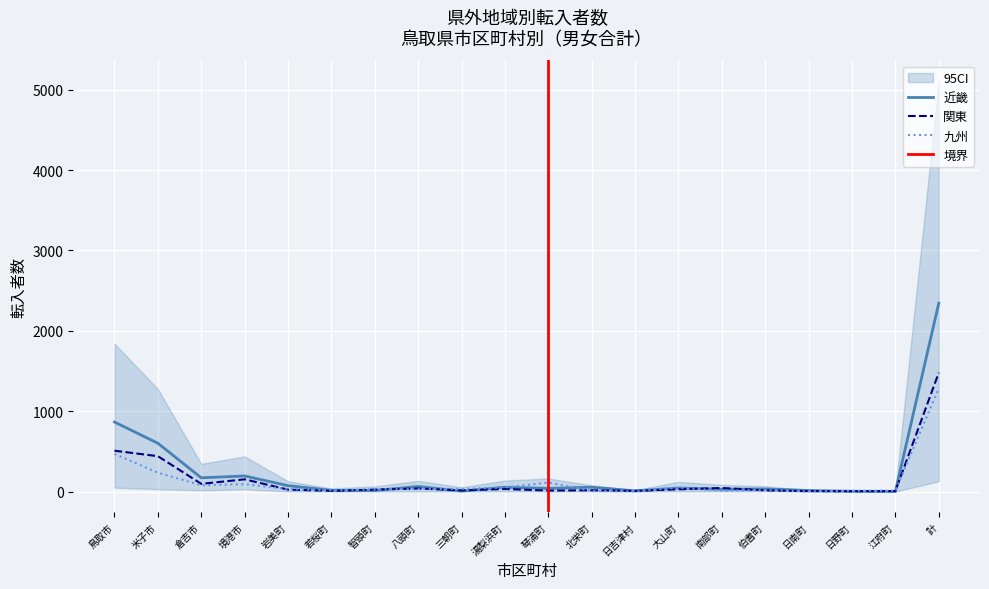

How many series are shown in this chart?

3